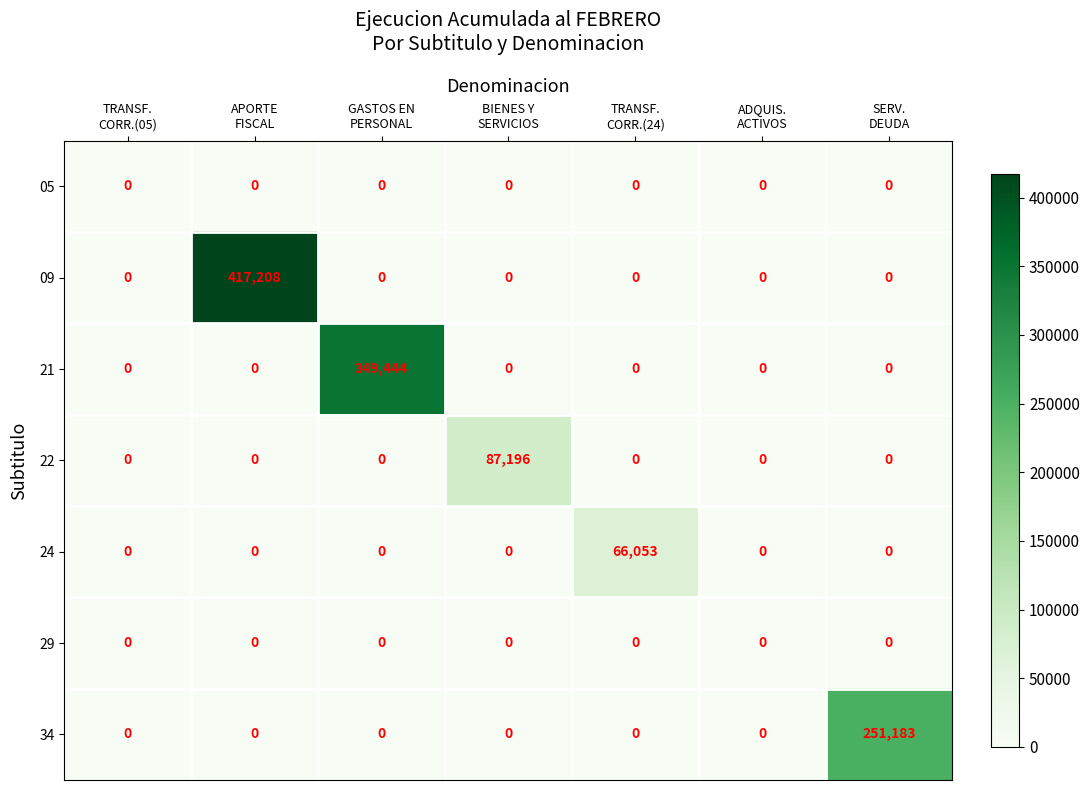

What is the greatest value displayed?

417208